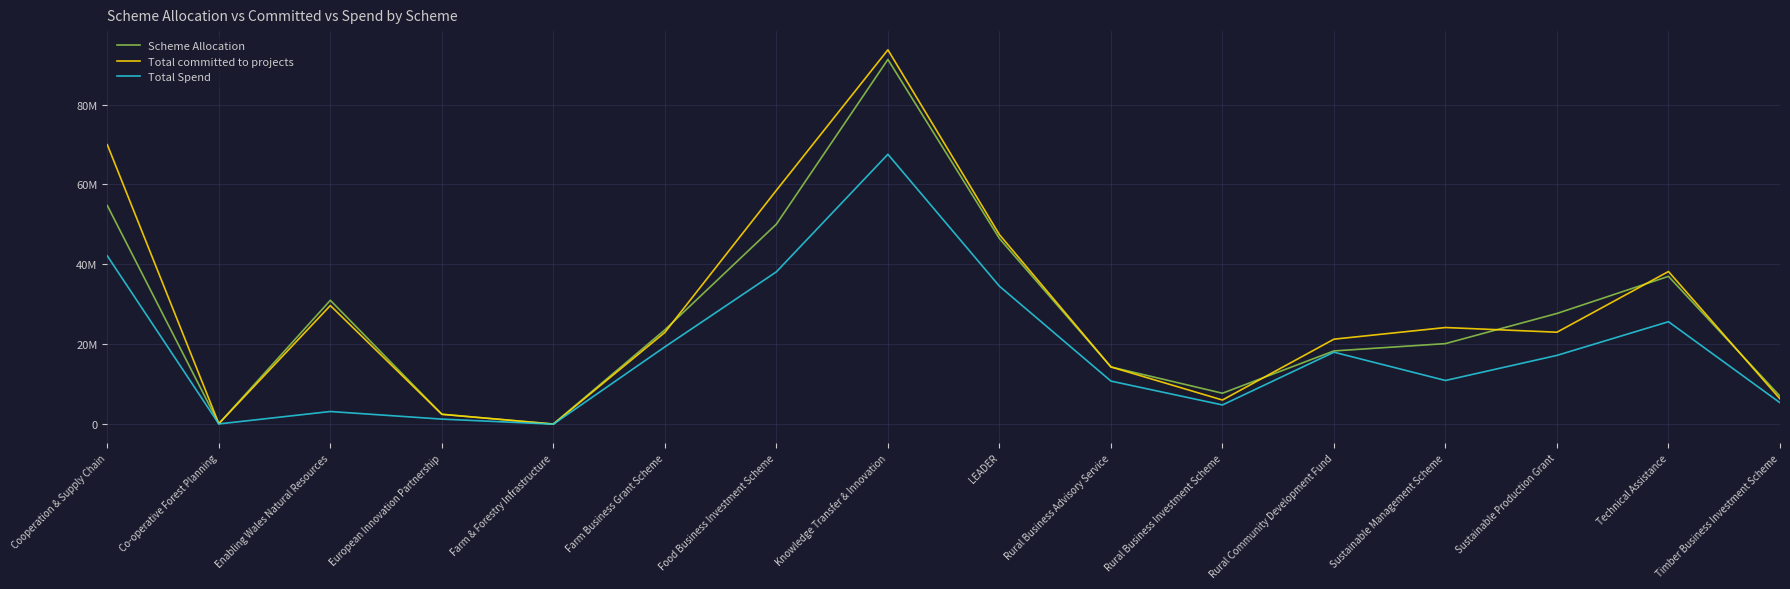

Where is the first local minimum for Total Spend?

Co-operative Forest Planning